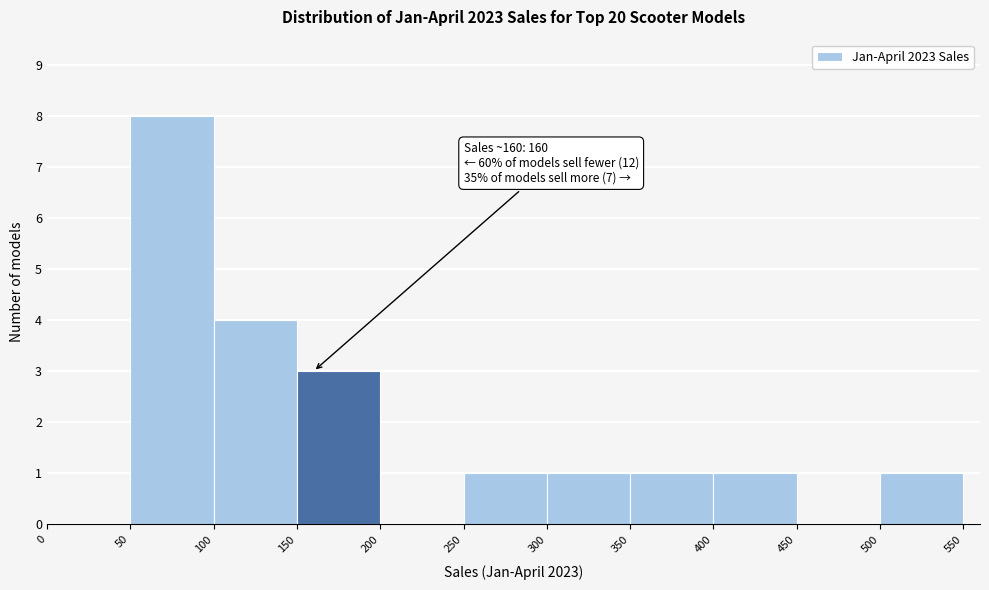

Over which range of the x-axis is the bar tallest?

50 to 100